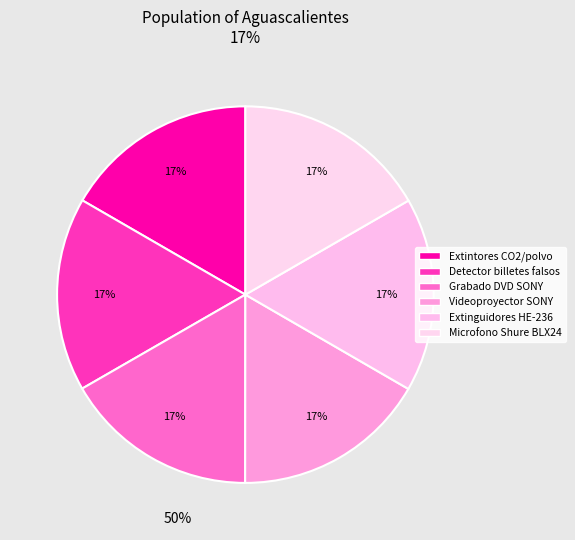

What is the largest slice in the pie chart?

Extinguidores HE-236